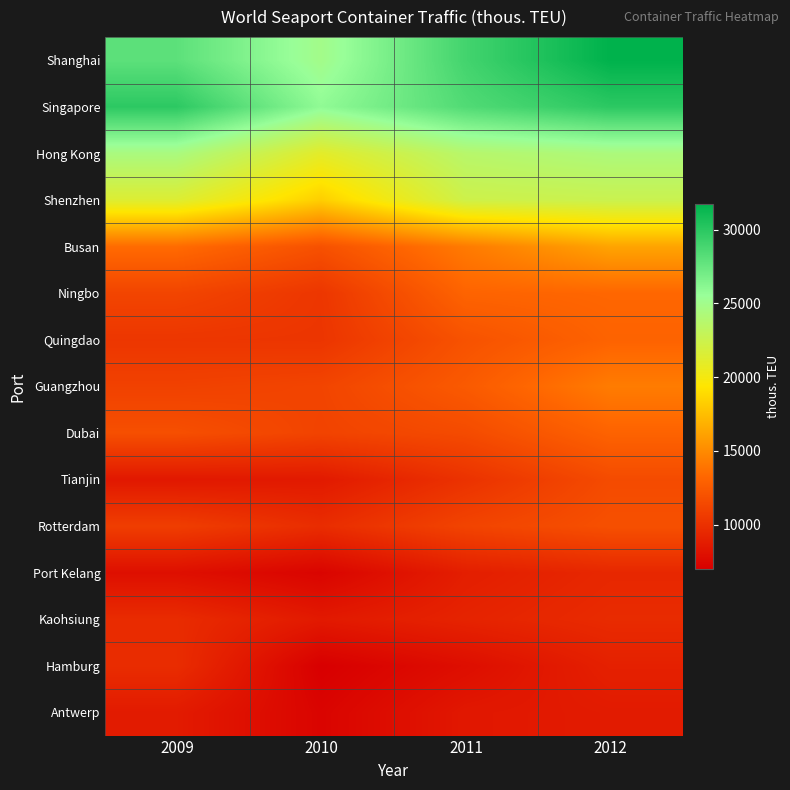

At how many categories does at least one series exceed 22723?

4